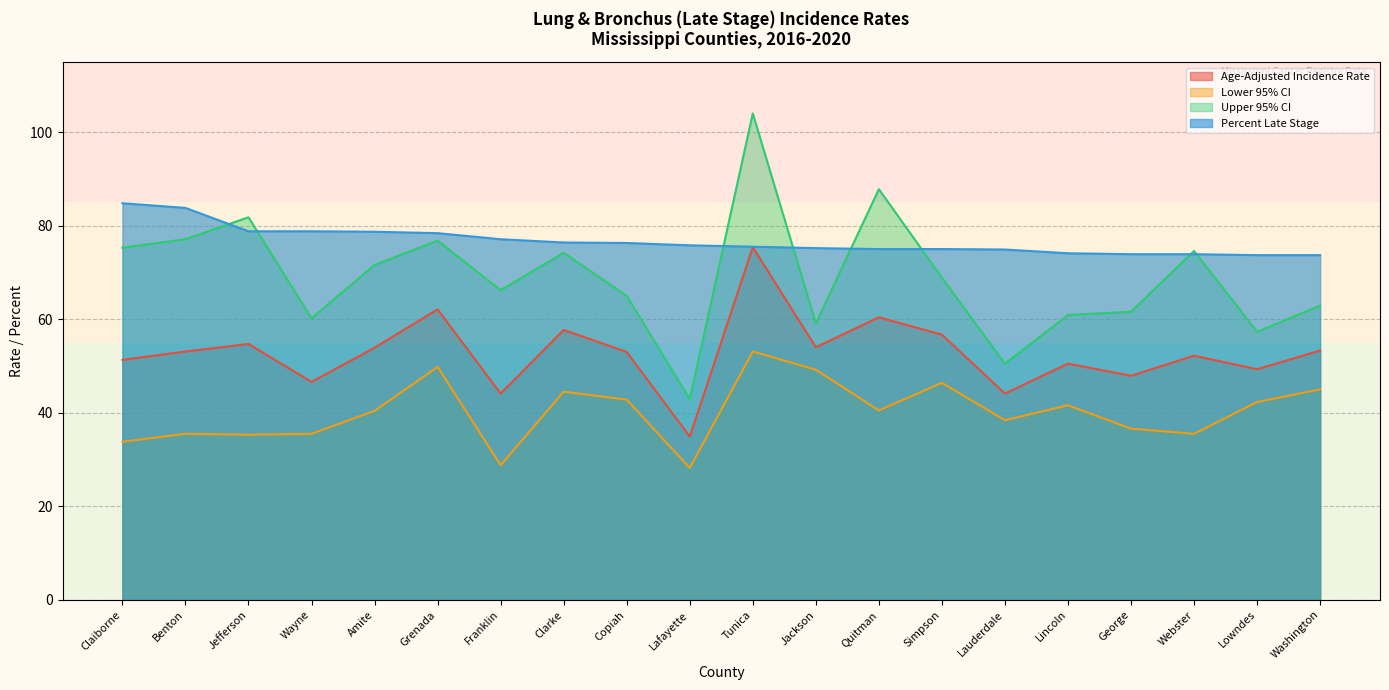

The value of Percent Late Stage at Claiborne is 127.7. True or false?

False